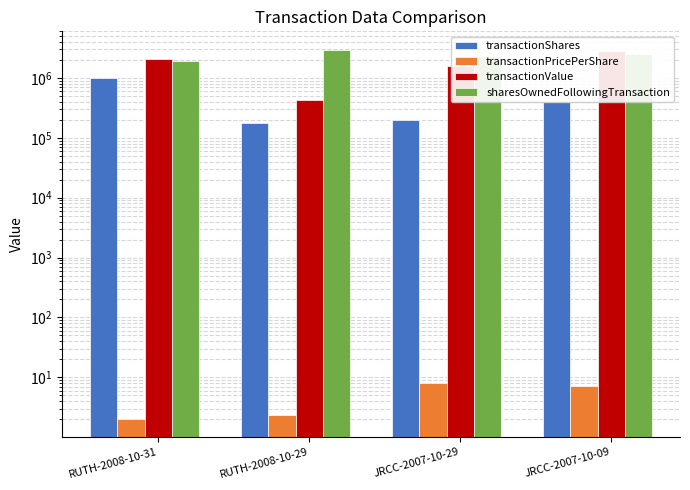

What is the spread (max minus min) of values at JRCC-2007-10-29?

2299992.1